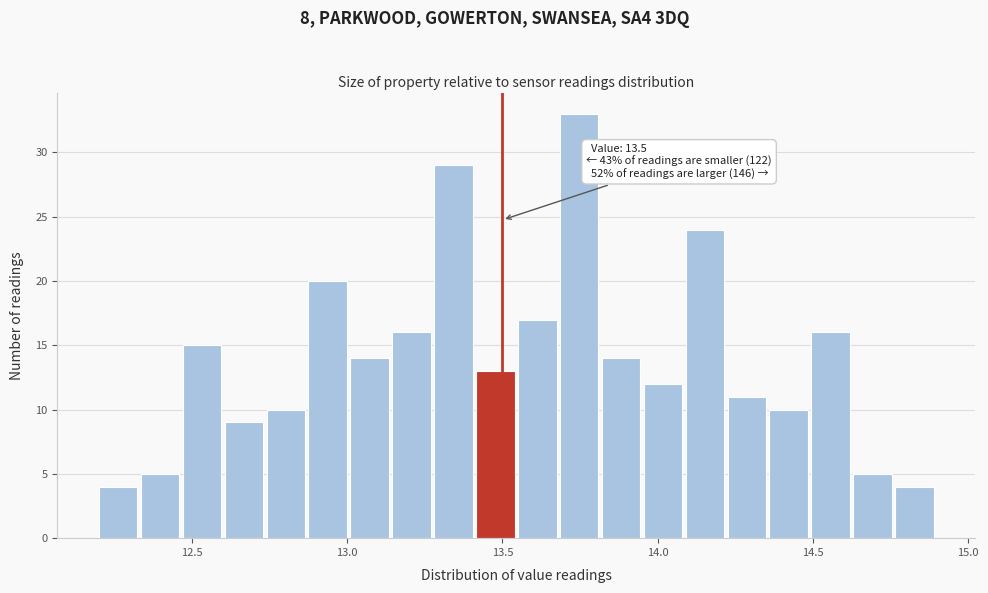

Read against the x-axis, roughly where is the centre of the tallest bar?

13.75